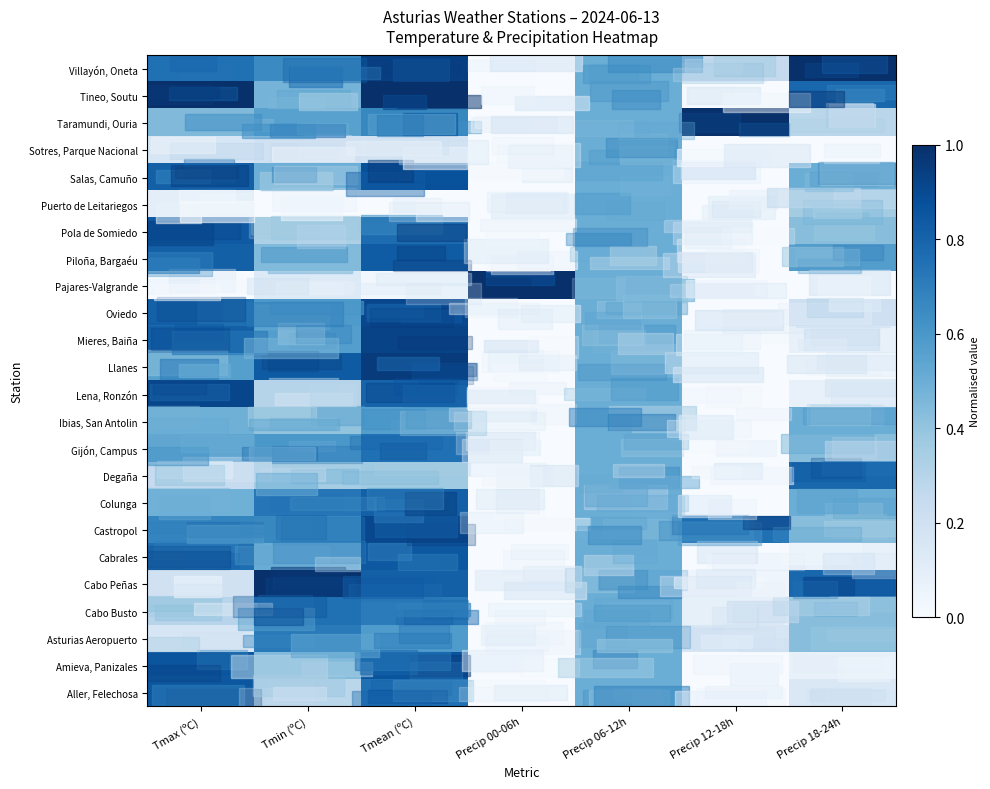

At how many categories does at least one series exceed 0?

7